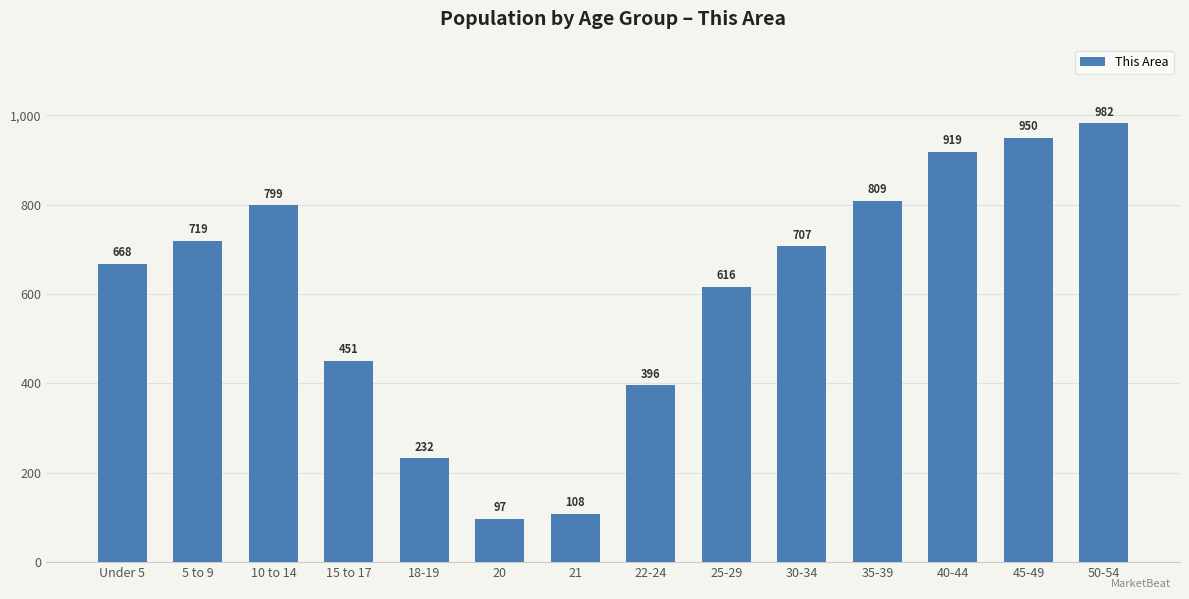

What is the smallest value displayed?

97